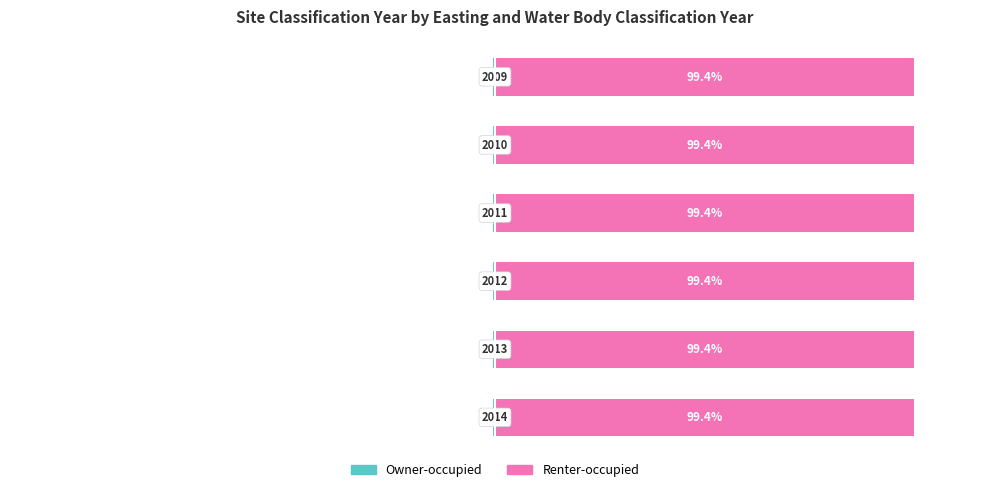

Which series changed the most between 2 and 3?

Owner-occupied